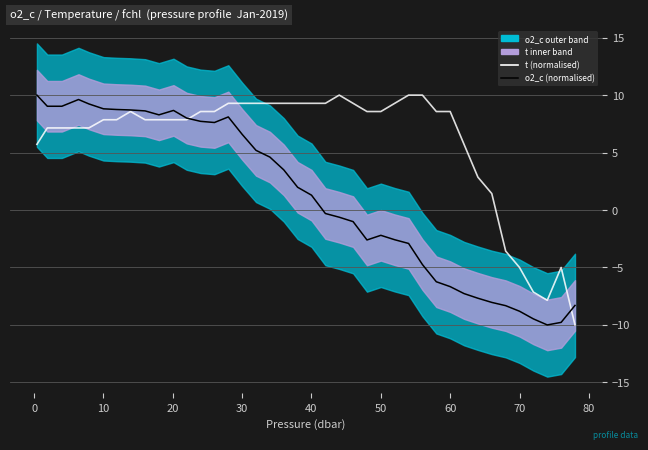

What is the sum of all o2_c (normalised) values?

45.8